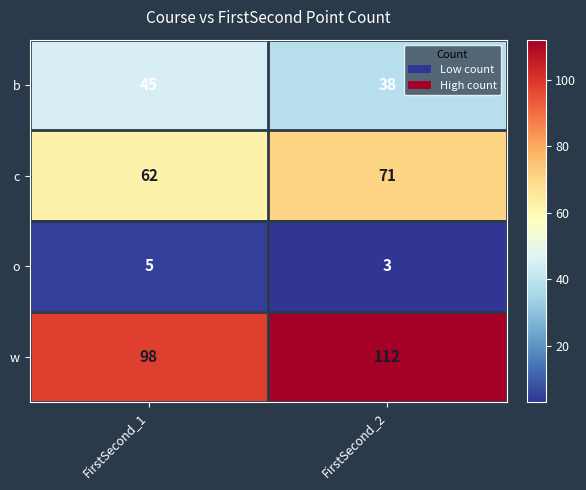

Which series has the largest total across all categories?

w